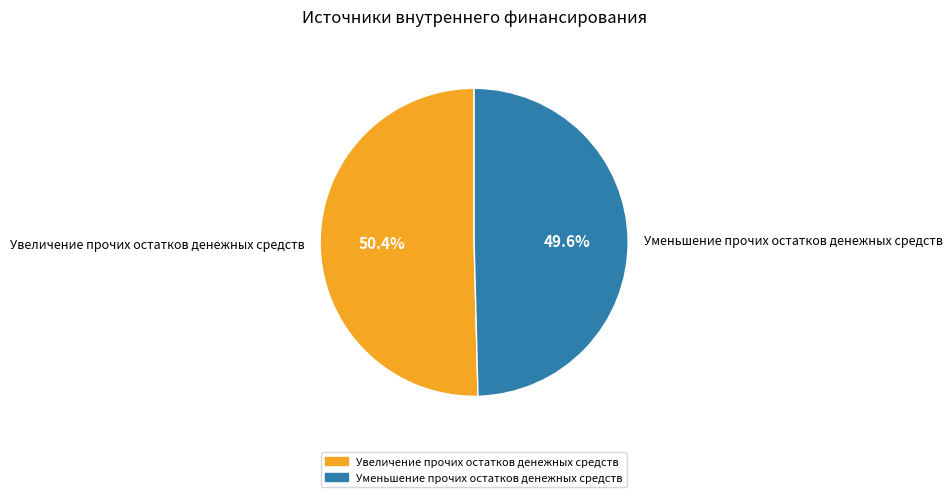

What percentage do Увеличение прочих остатков денежных средств and Уменьшение прочих остатков денежных средств together represent?

100.0%